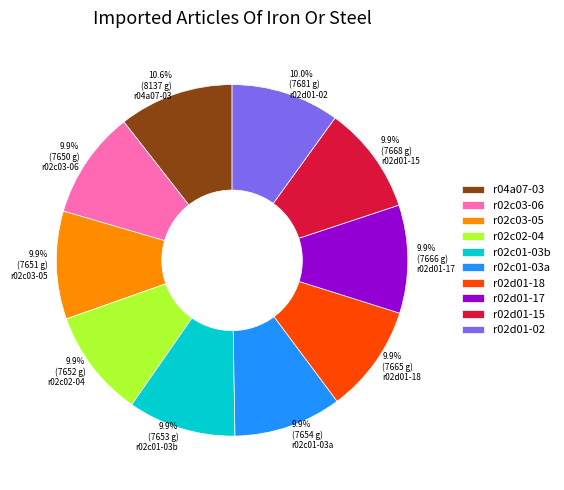

Is there a majority slice in this chart?

No